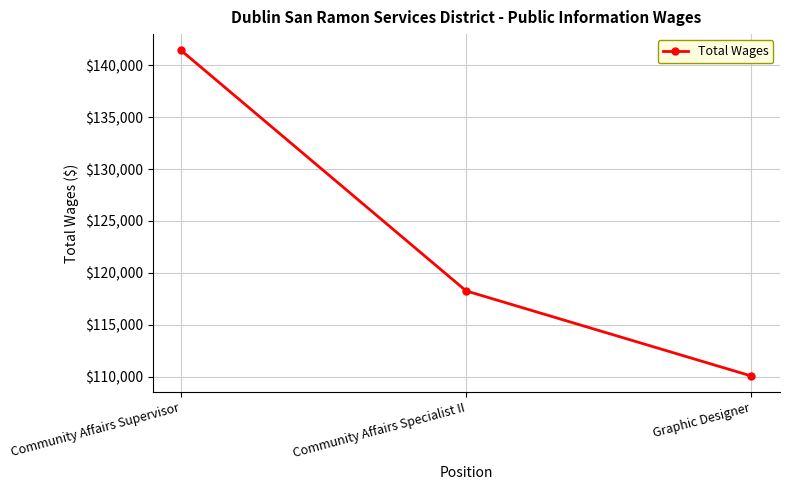

Approximately how many times larger is the value at Community Affairs Supervisor compared to Community Affairs Specialist II?

1.2